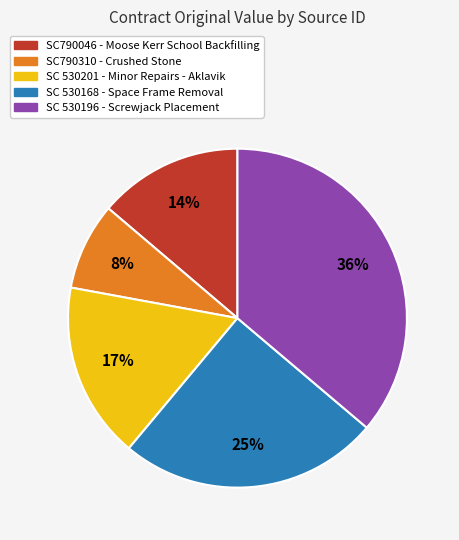

To the nearest percent, what portion does SC790310 represent?

8%